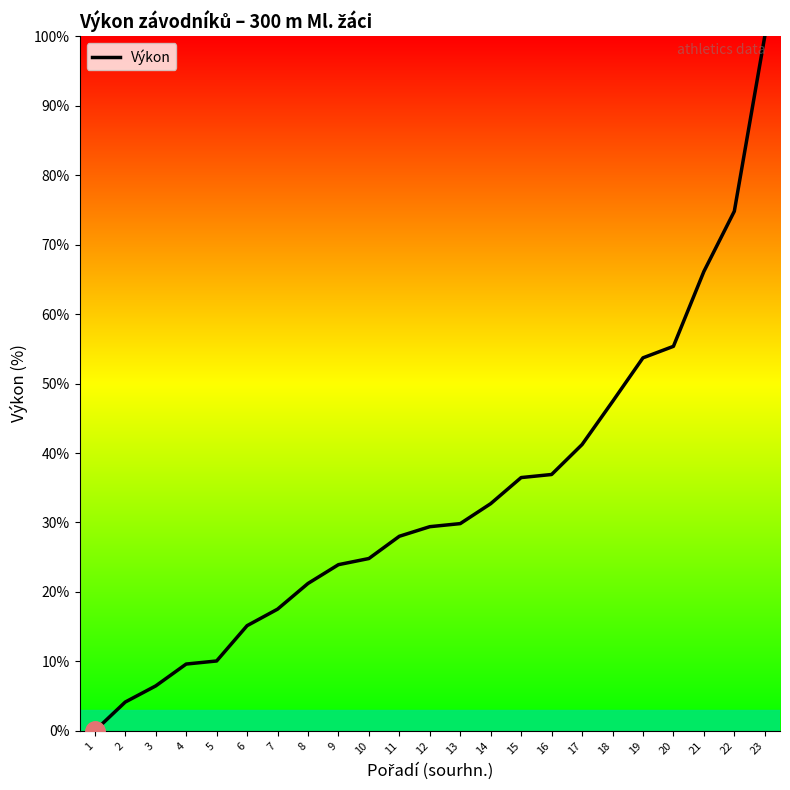

What is the difference between the second highest and second lowest values?

70.7